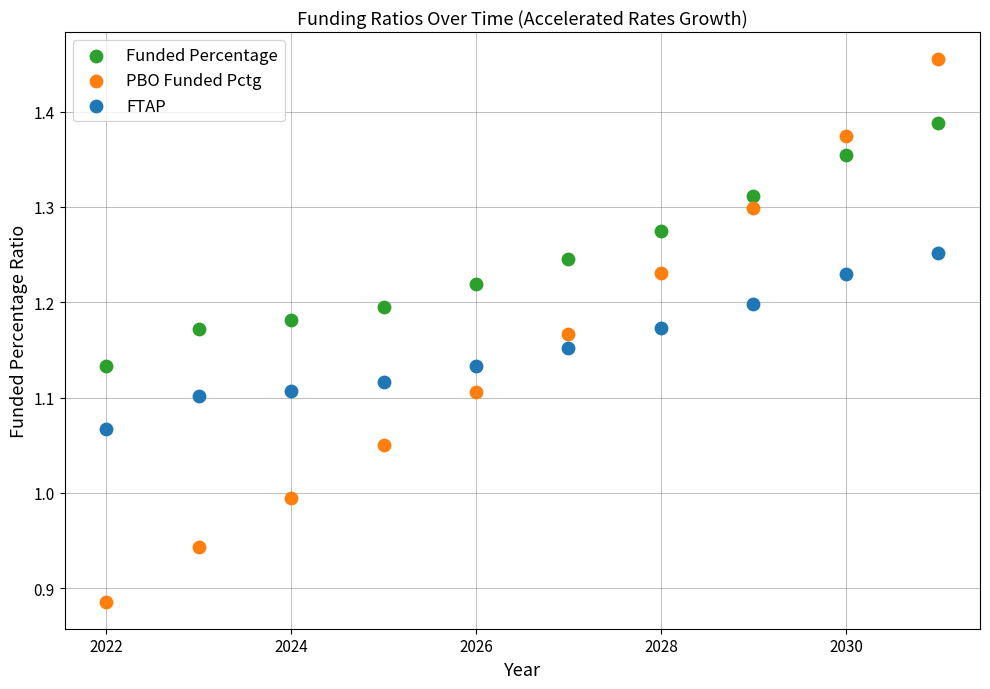

Which series contains the highest Y value?

PBO Funded Pctg